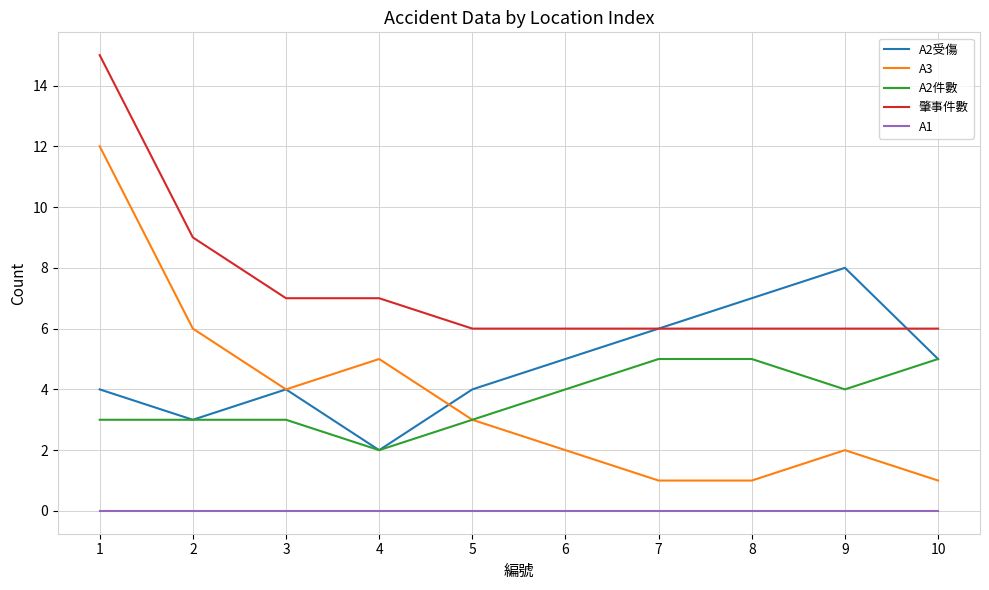

What is the spread (max minus min) of values at 5?

6